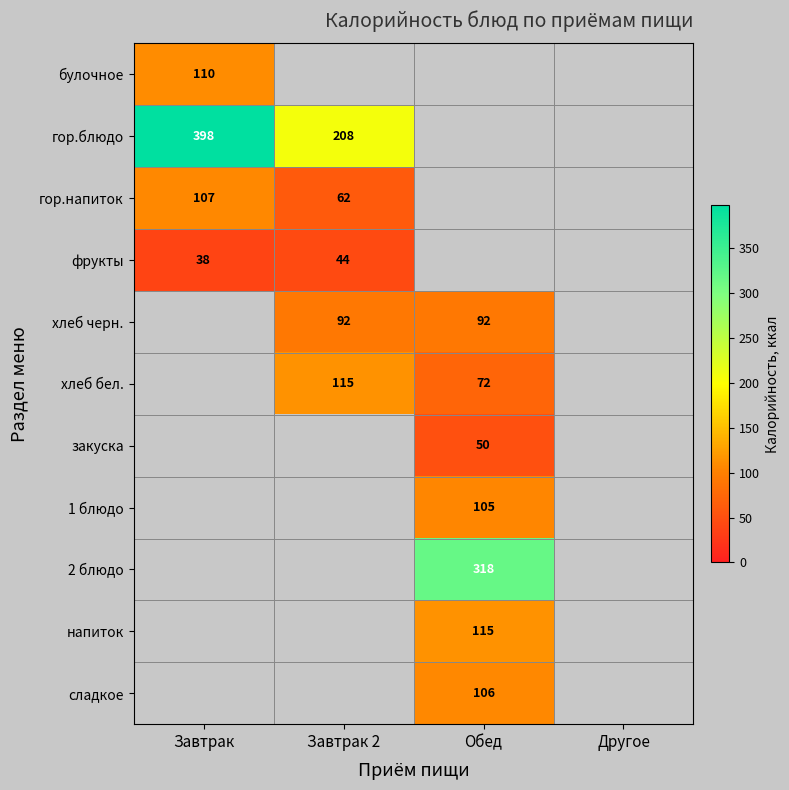

True or false: гор.напиток has a value of 62 at Завтрак 2.

True